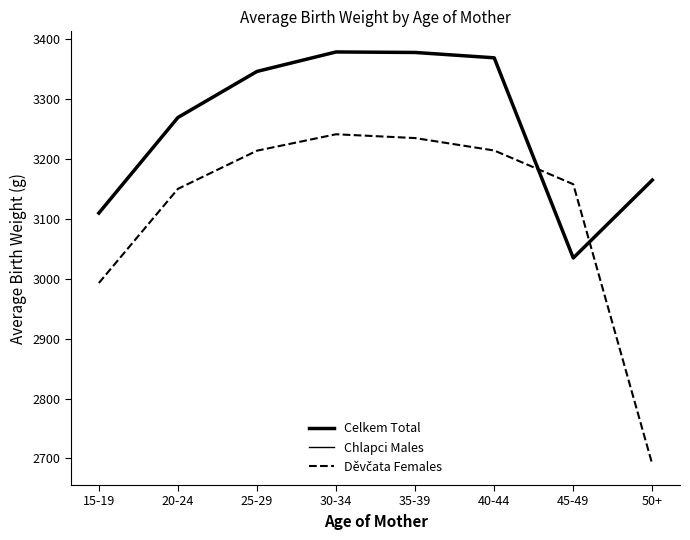

The Děvčata Females series shows 2690.0 at 50+. True or false?

True